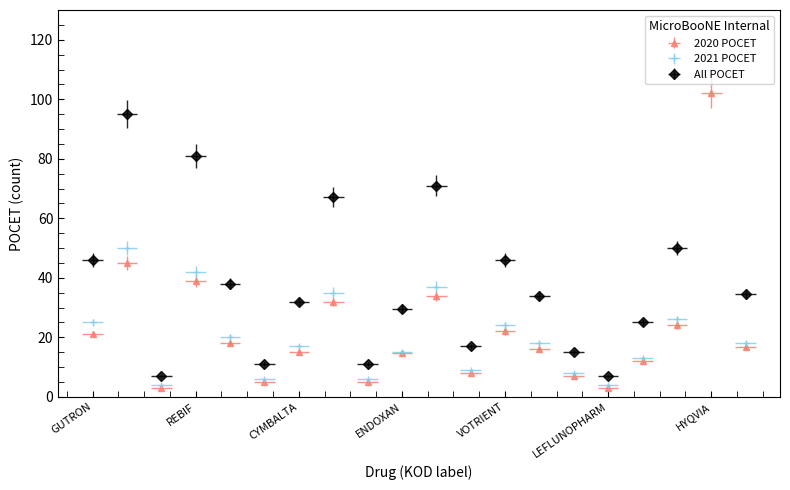

How many interior local valleys does the 2021 POCET series have?

5